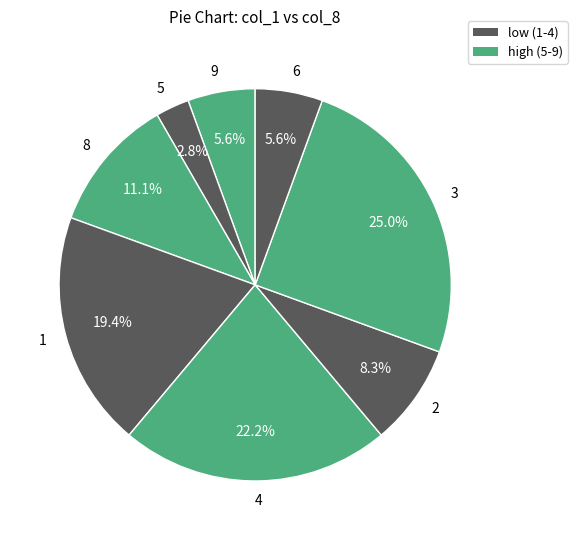

To the nearest percent, what portion does 2 represent?

8%